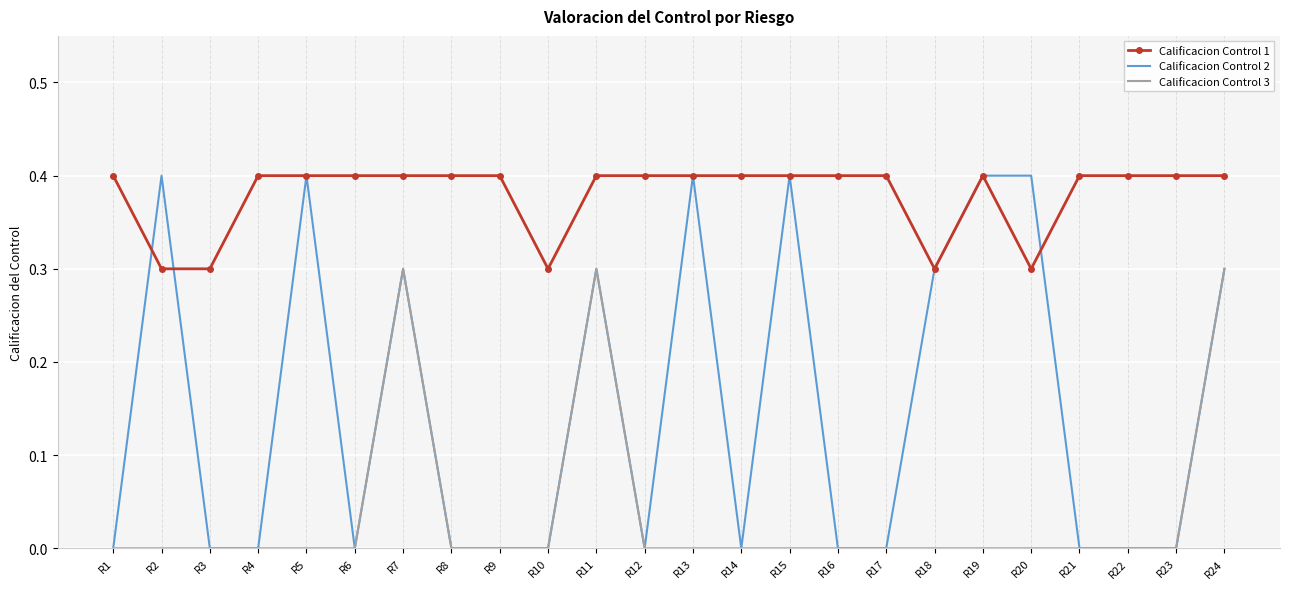

What is the difference between the second highest and minimum values in the Calificacion Control 3 series?

0.3